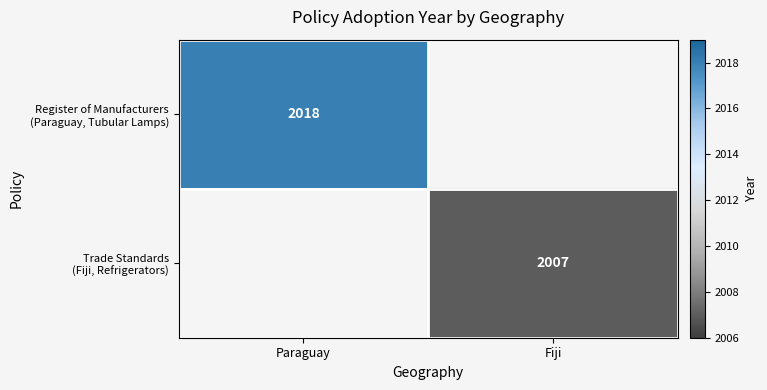

At Paraguay, list the series in order from smallest to largest.

Register of Manufacturers (Paraguay, Tubular Lamps), Trade Standards (Fiji, Refrigerators)